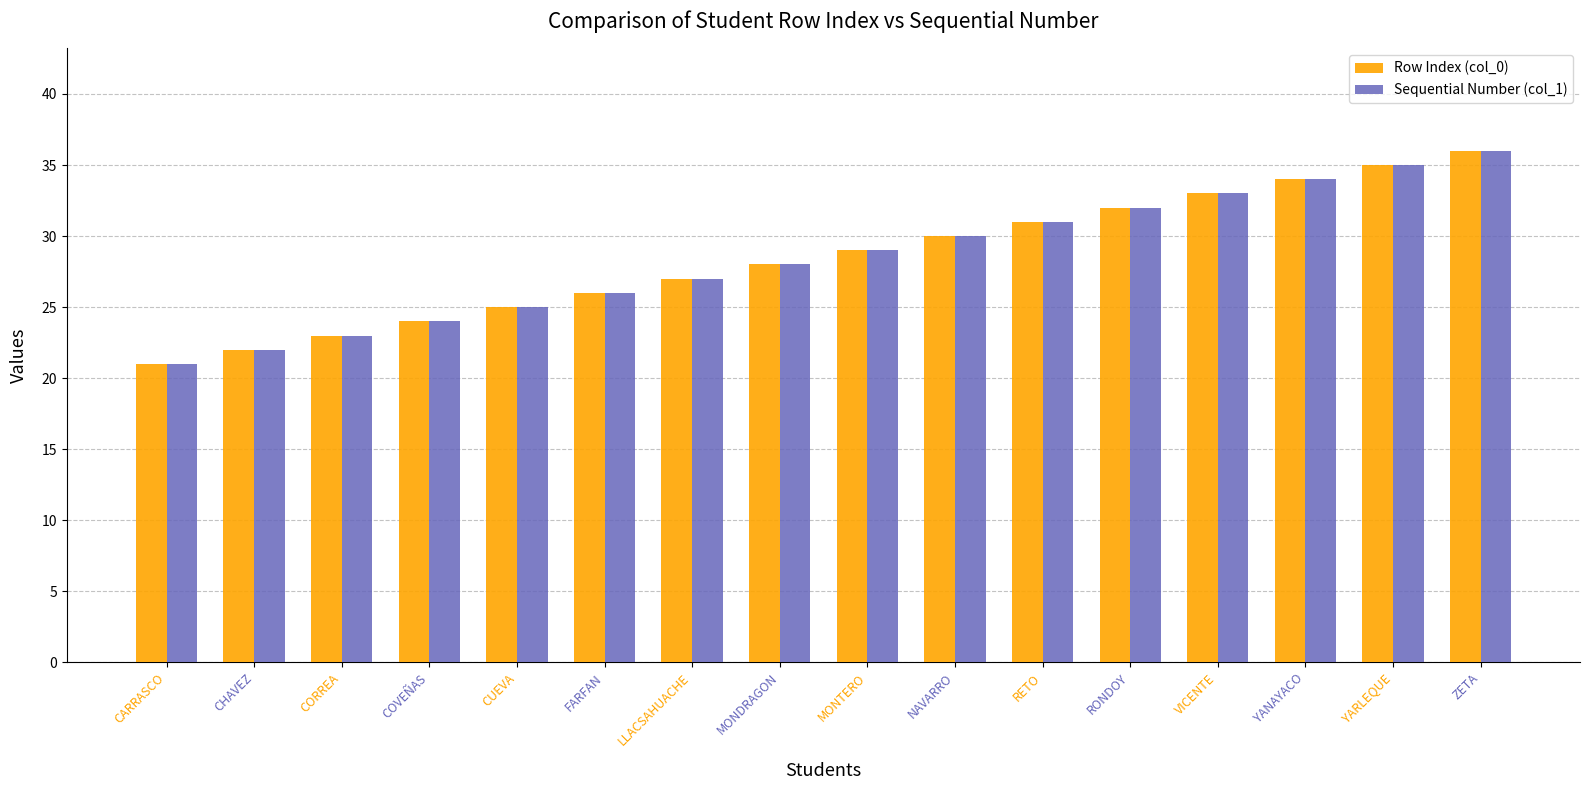

What is the total value across all series at MONTERO?

58